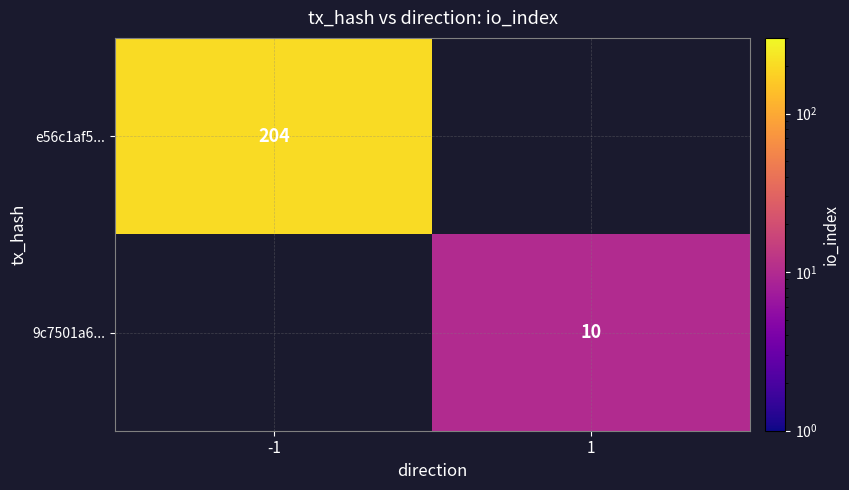

The 9c7501a6... series shows 14 at 1. True or false?

False